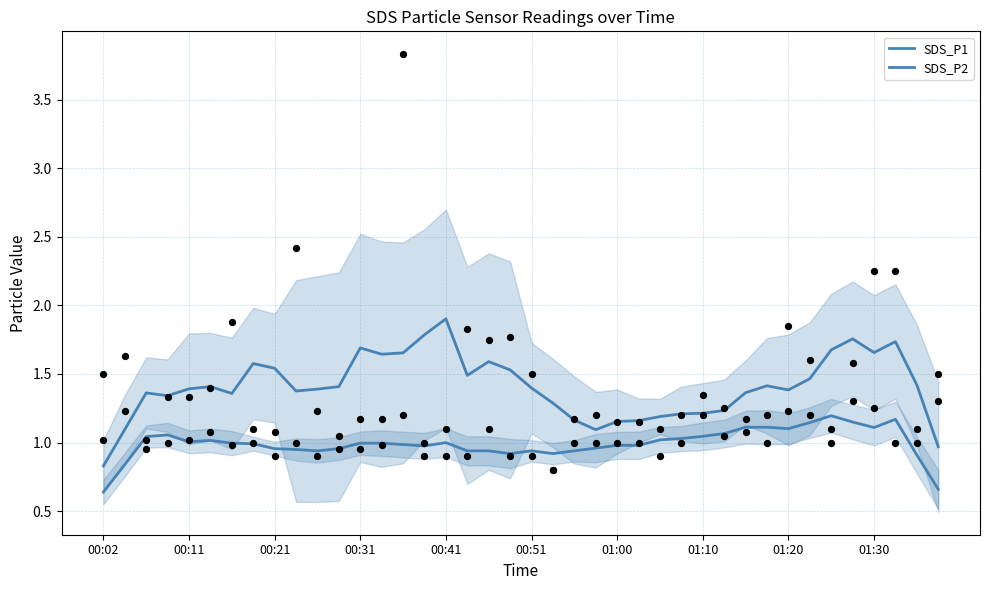

What is the total value across all series at 33?

2.6